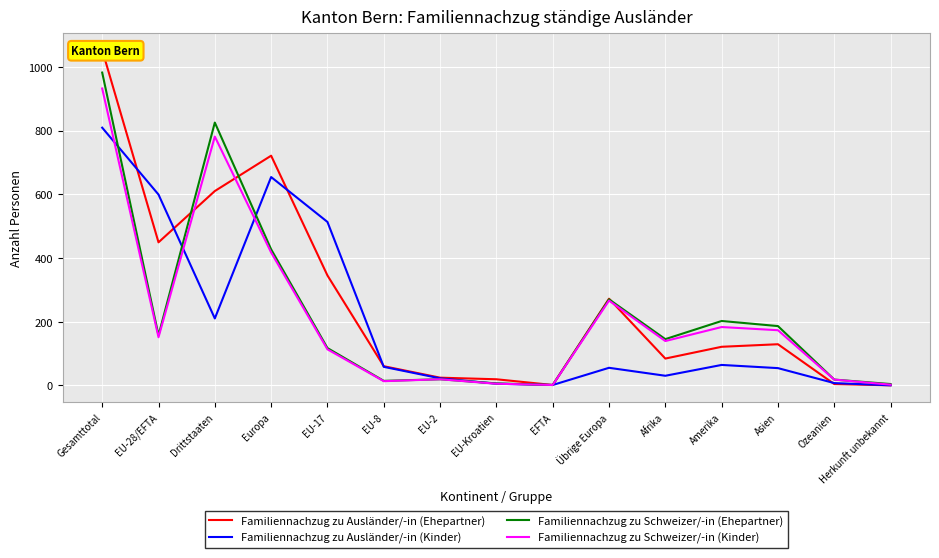

Rank the series by their average value, from lowest to highest.

Familiennachzug zu Ausländer/-in (Kinder), Familiennachzug zu Schweizer/-in (Kinder), Familiennachzug zu Schweizer/-in (Ehepartner), Familiennachzug zu Ausländer/-in (Ehepartner)